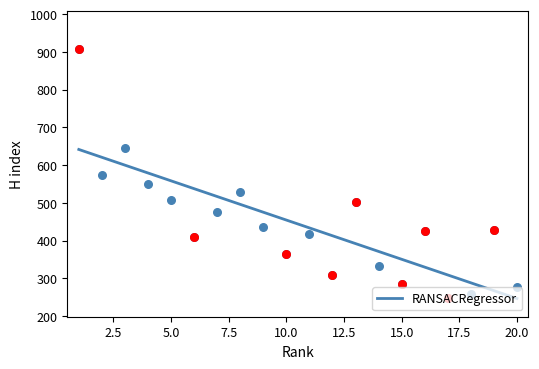

What is the highest value of the RANSACRegressor series?

641.3